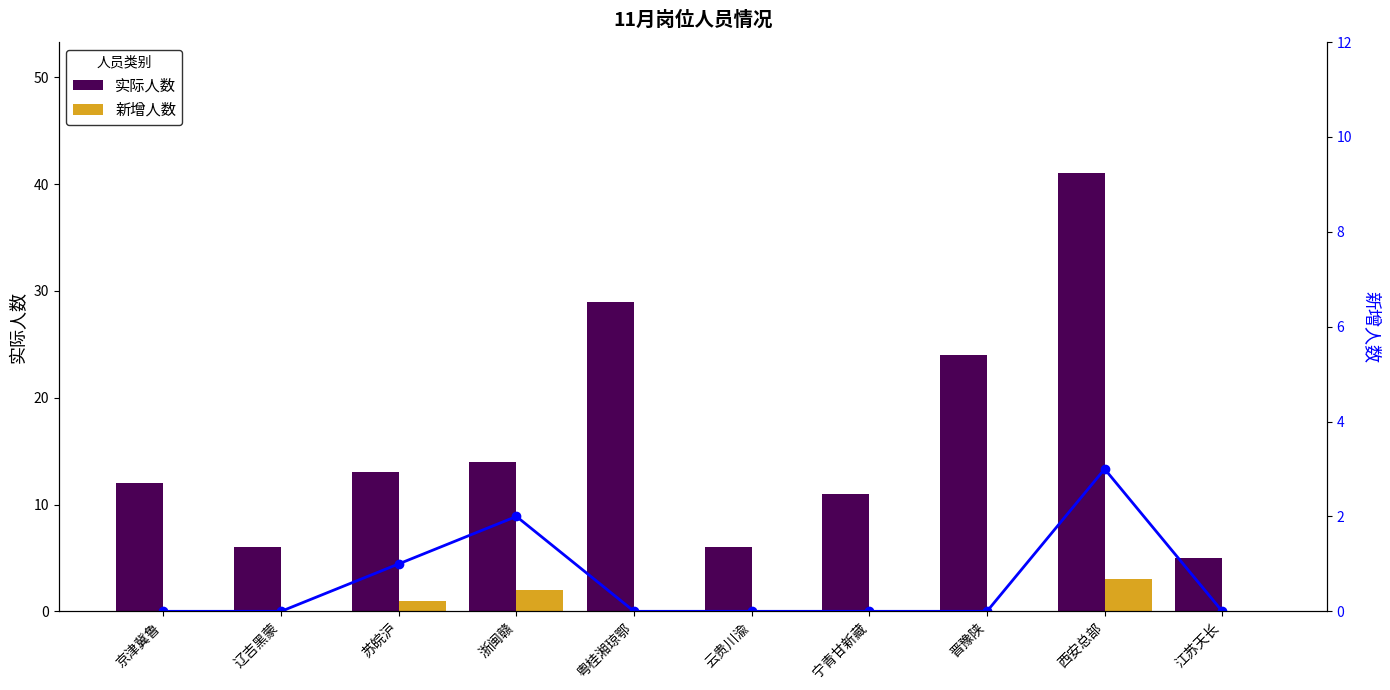

What is the greatest value displayed?

41